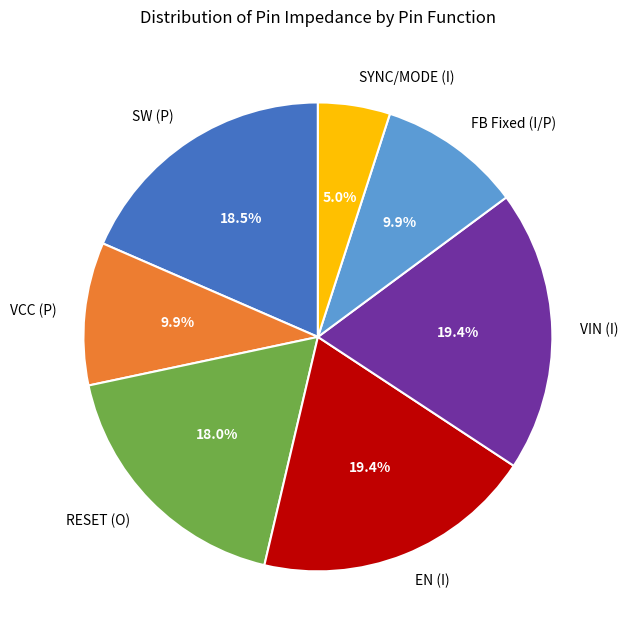

To the nearest percent, what portion does RESET (O) represent?

18%